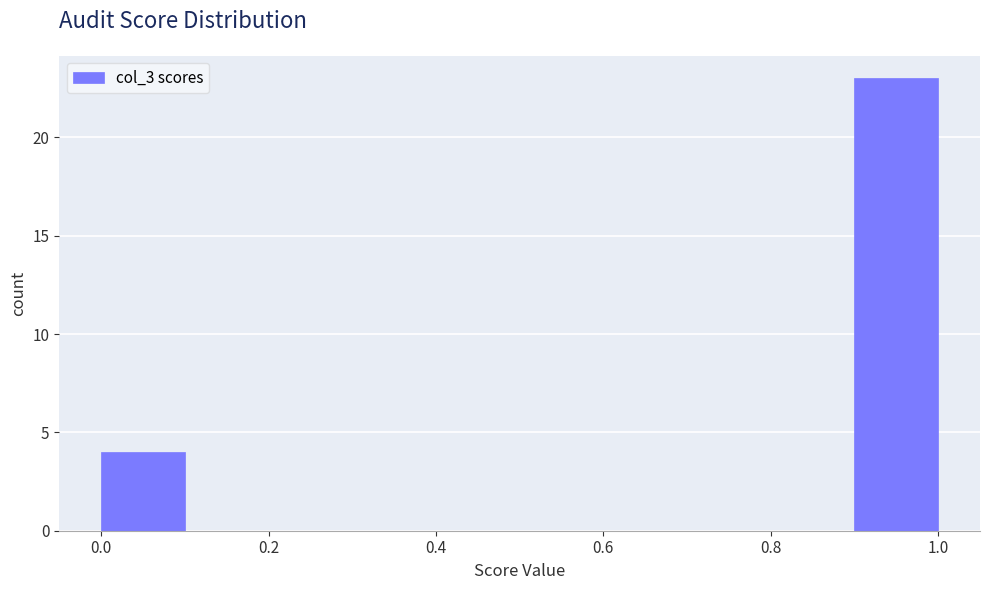

Which range on the x-axis has the tallest bar?

0.9 to 1.0